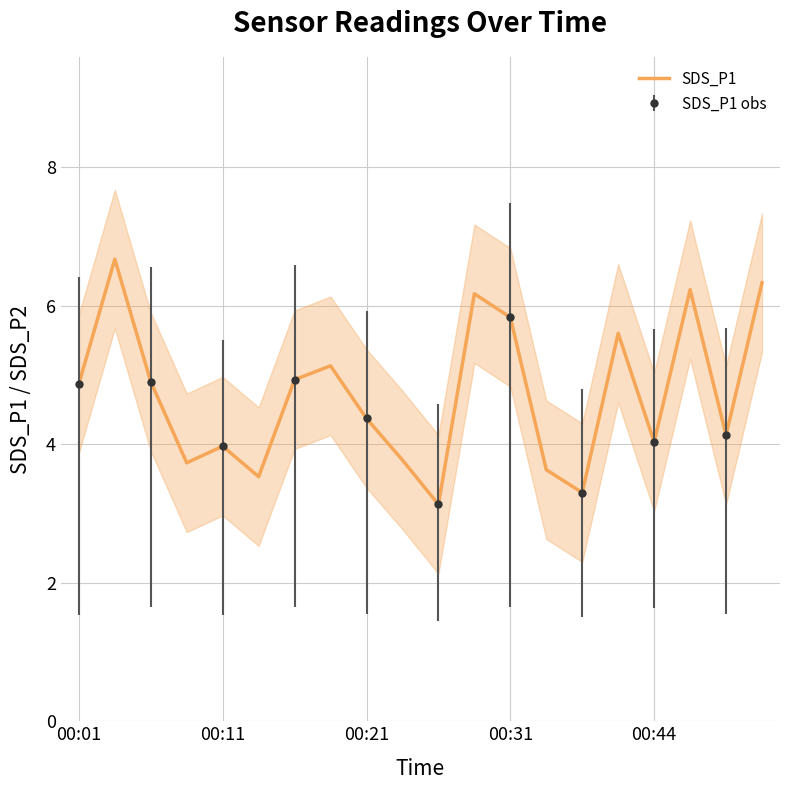

What is the maximum value for SDS_P1?

6.7